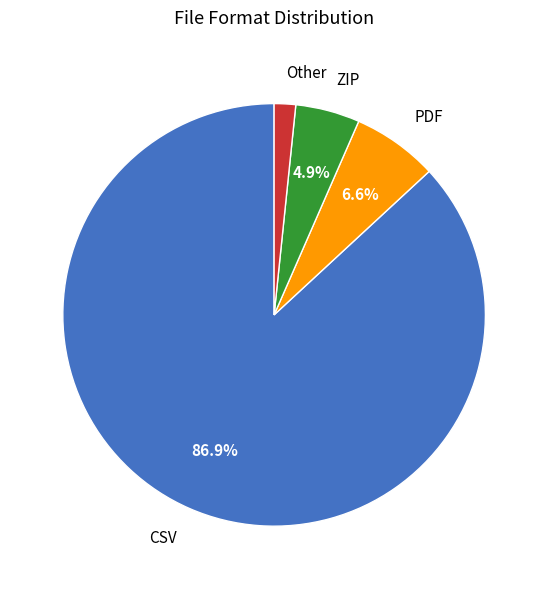

Which has a higher value, PDF or CSV?

CSV